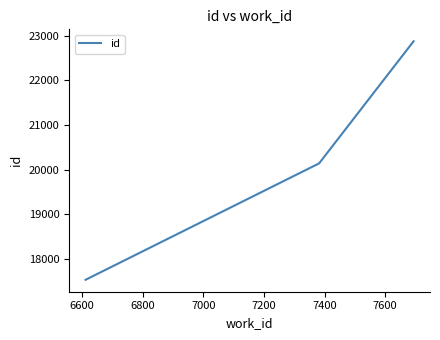

What is the difference between the maximum and minimum values?

5334